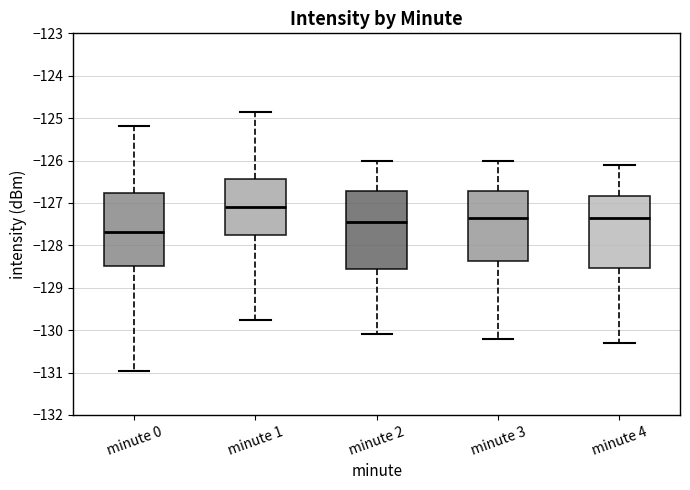

Which box's median line is the highest?

minute 1